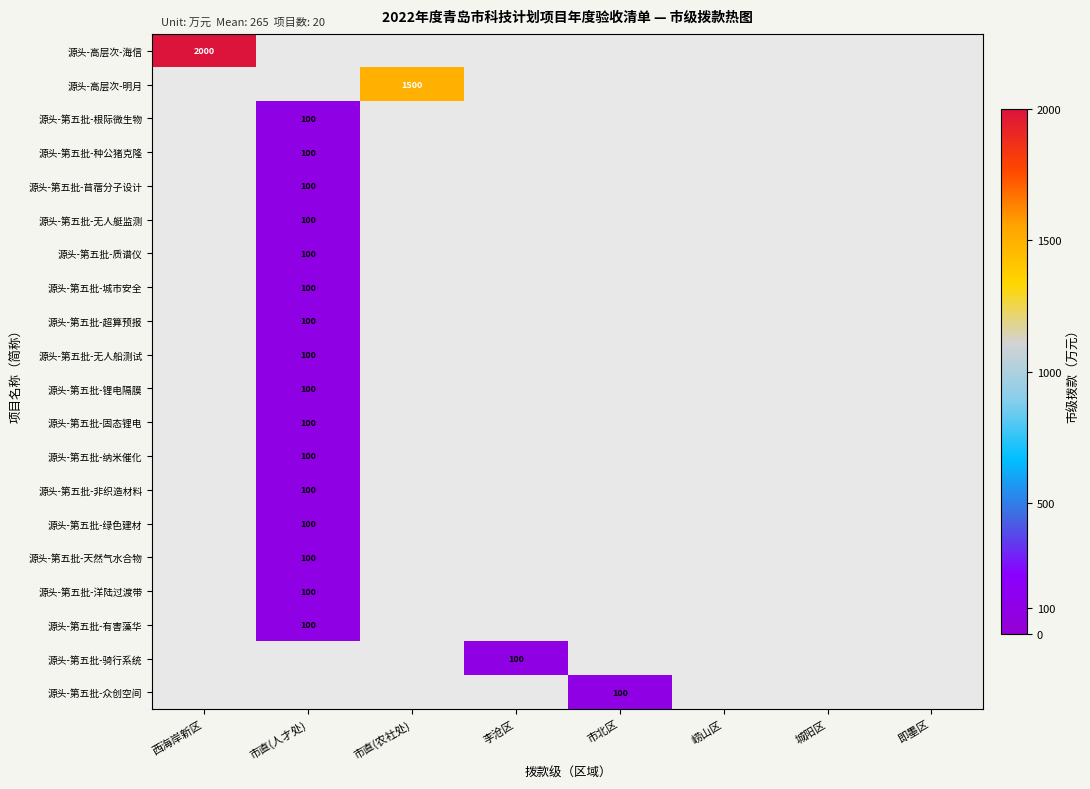

Between 市直(人才处) and 市直(农社处), which is larger?

市直(人才处)